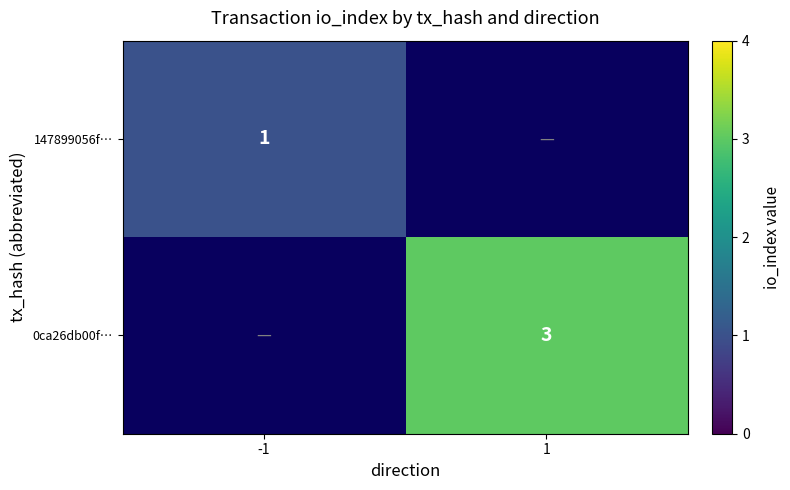

Is it true that 0ca26db00f… equals 5 at 1?

False